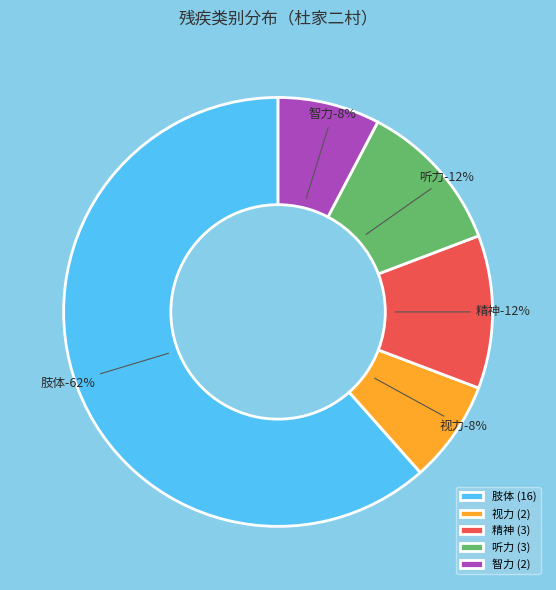

What is the change in value from 肢体 to 精神?

-13